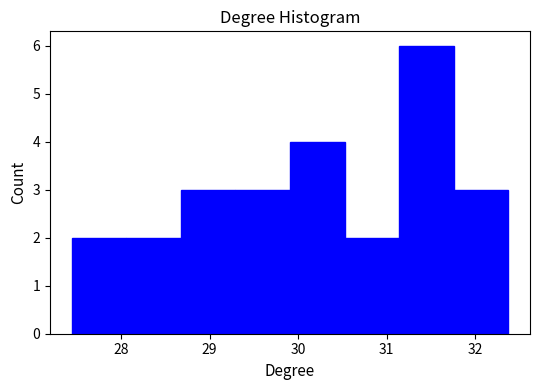

Reading left to right, transcribe this chart: for each bar, give the range it covers on the x-axis and its height. Neither the bar edges nor the heights are printed on the chart, so give them approximately, as read against the axes.

27.4 to 28.1: 2
28.1 to 28.7: 2
28.7 to 29.3: 3
29.3 to 29.9: 3
29.9 to 30.5: 4
30.5 to 31.1: 2
31.1 to 31.8: 6
31.8 to 32.4: 3